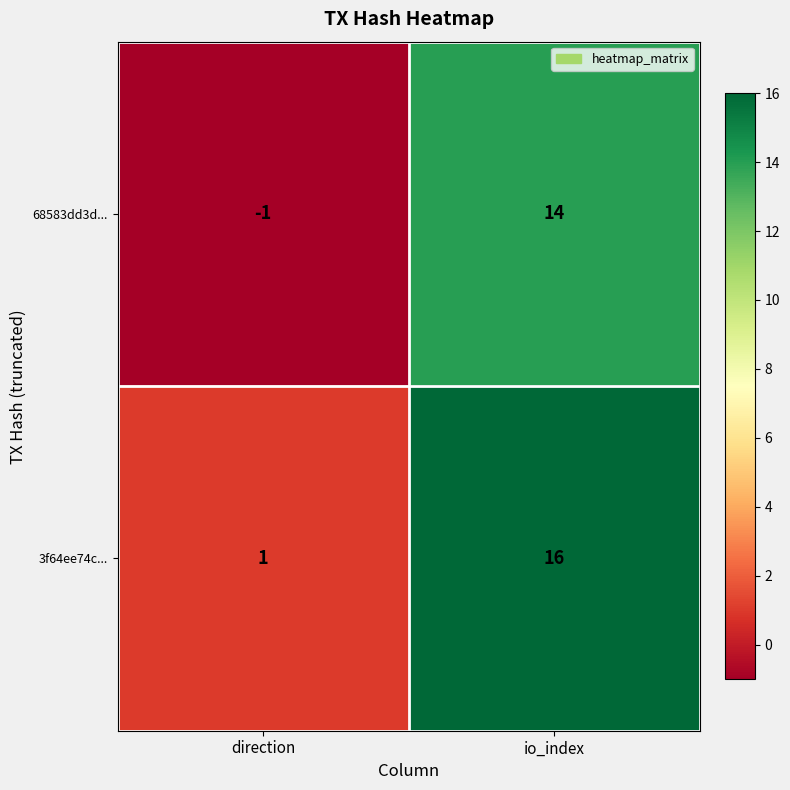

What is the sum of all 68583dd3d... values?

13